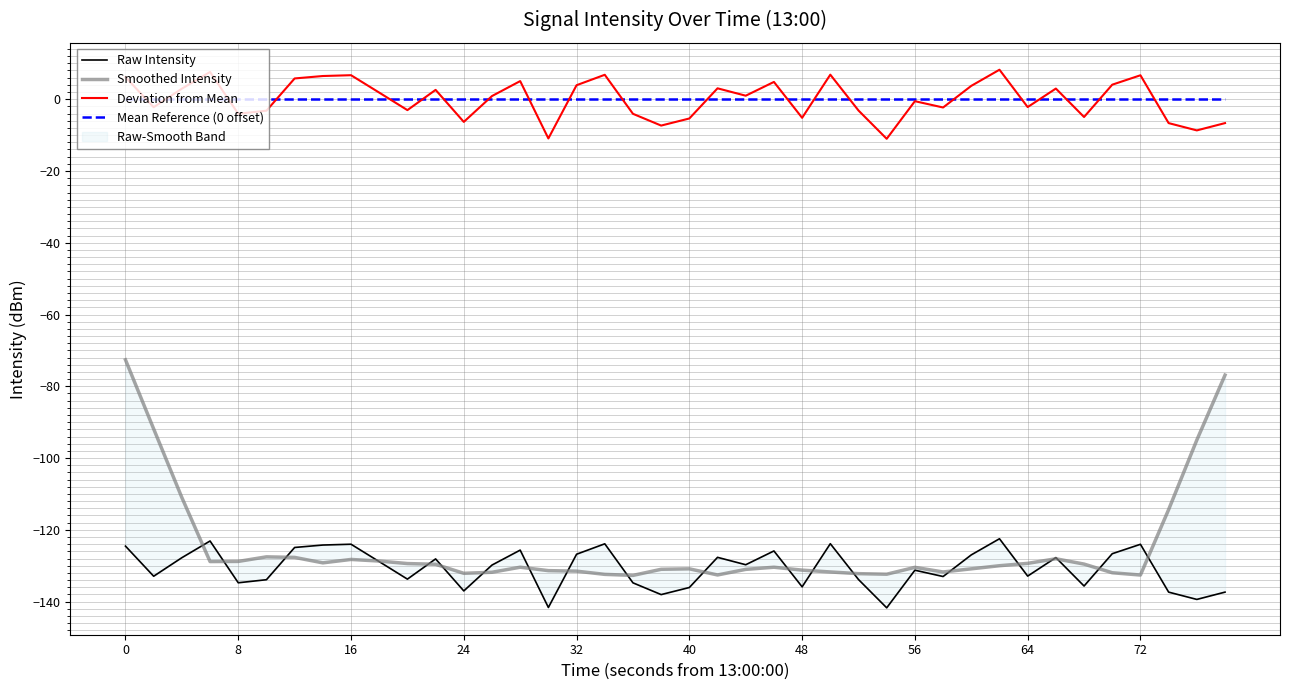

Does the chart display data point markers on the line(s)?

No